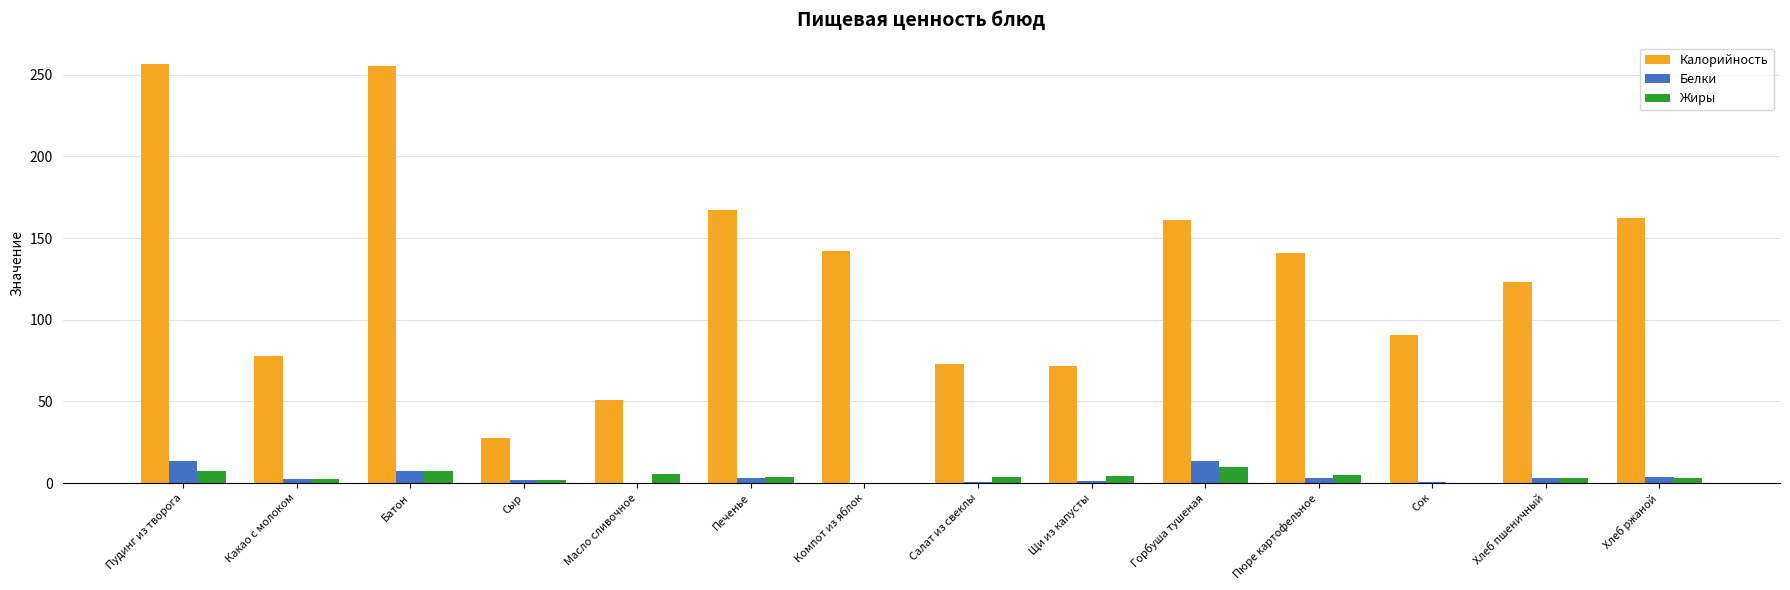

Between Щи из капусты and Пюре картофельное, which series saw the biggest shift?

Калорийность